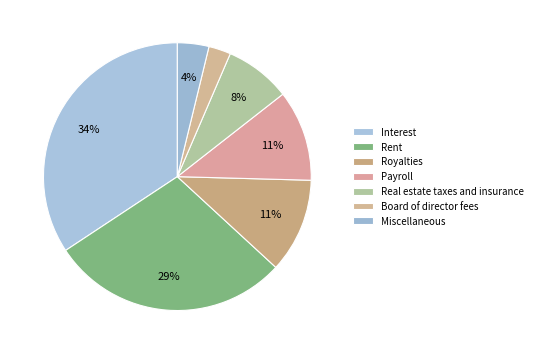

To the nearest percent, what percentage of the pie is Royalties?

11%